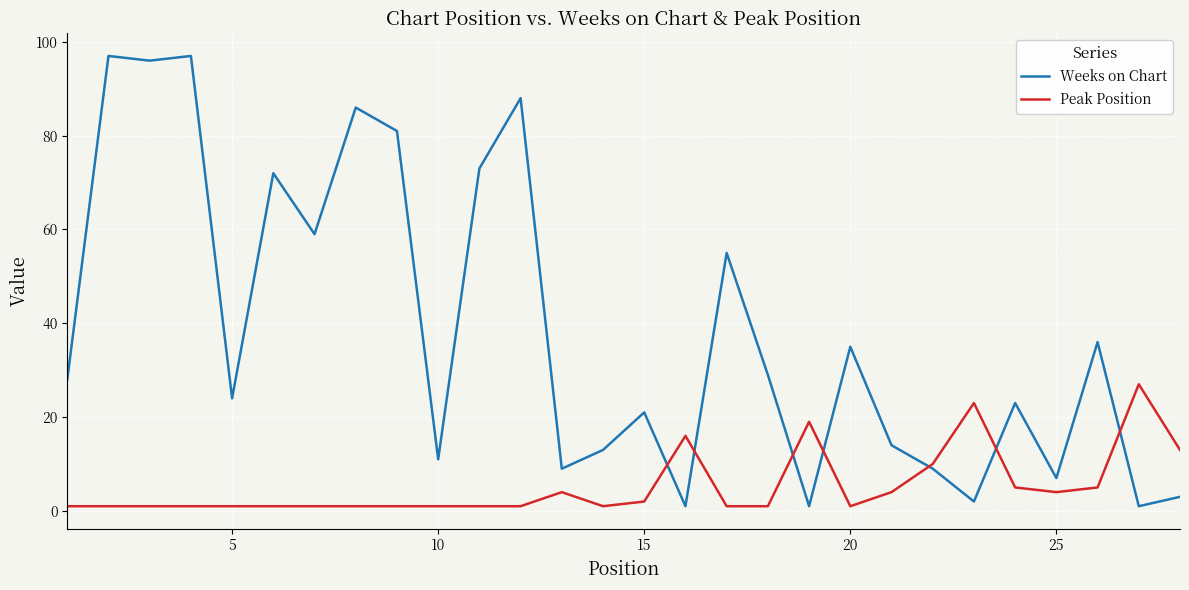

Which series has the largest range (max minus min)?

Weeks on Chart